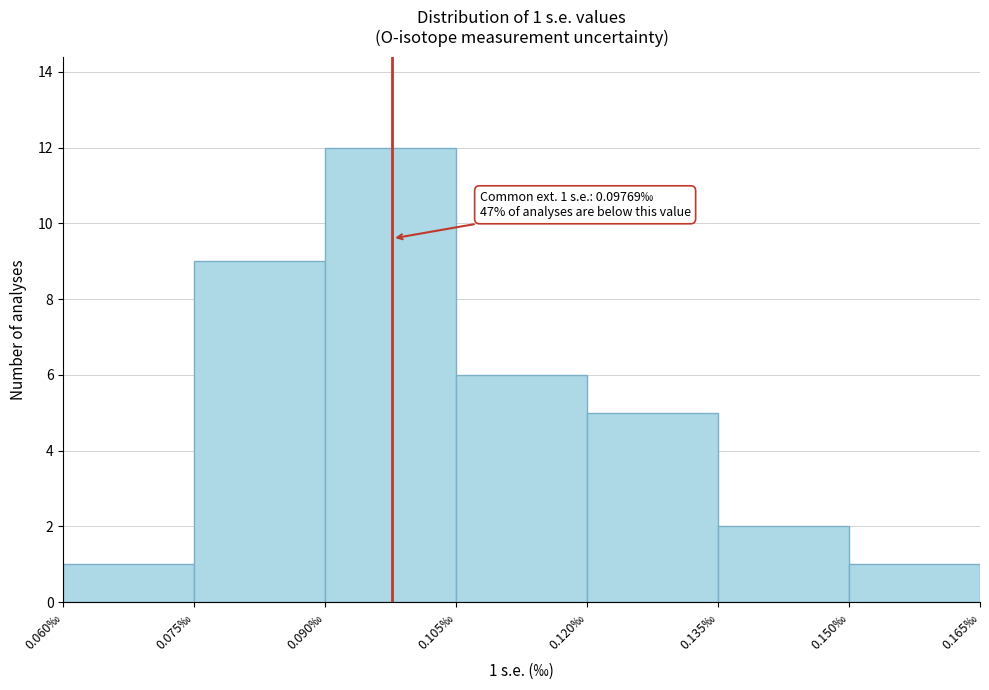

Which range on the x-axis has the tallest bar?

0.090 to 0.105